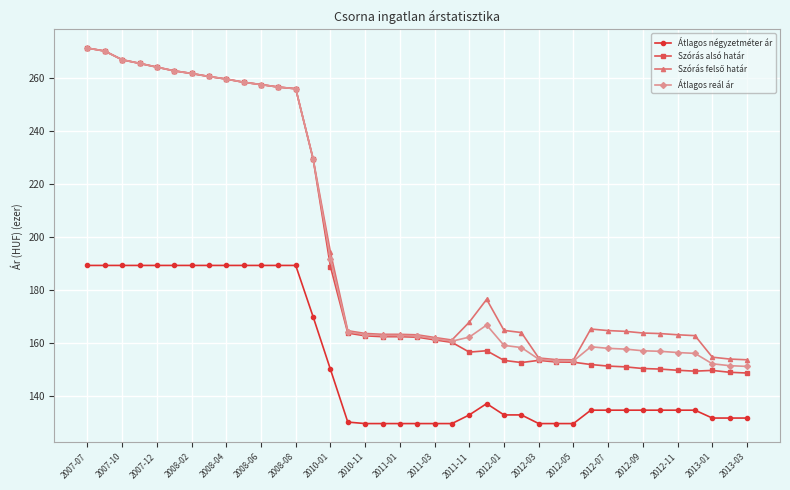

At how many categories does at least one series exceed 238?

13